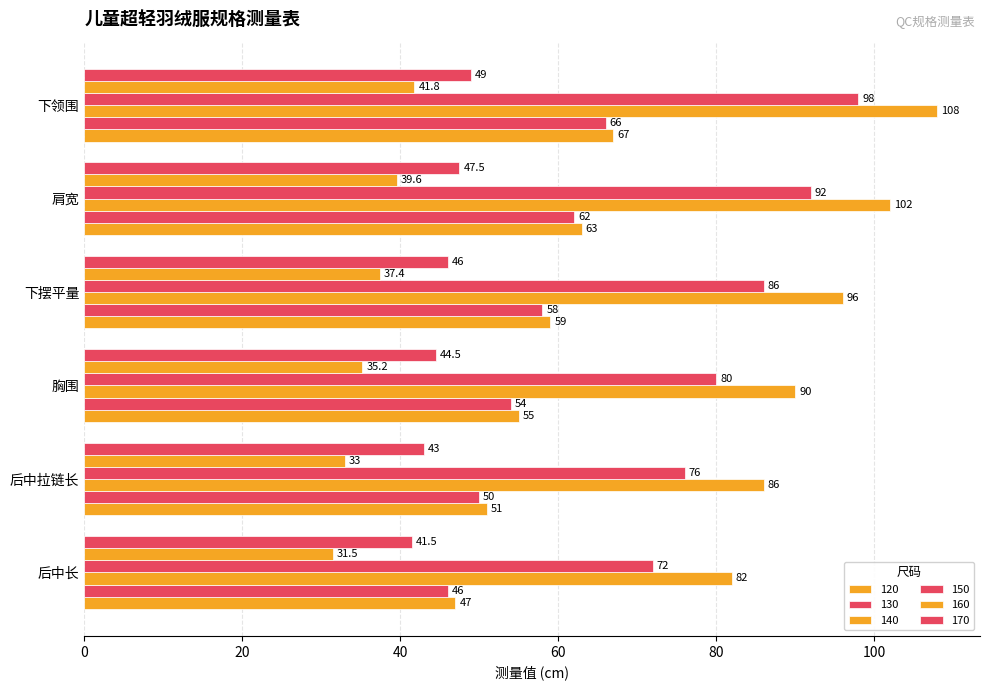

How many categories are shown in the chart?

6